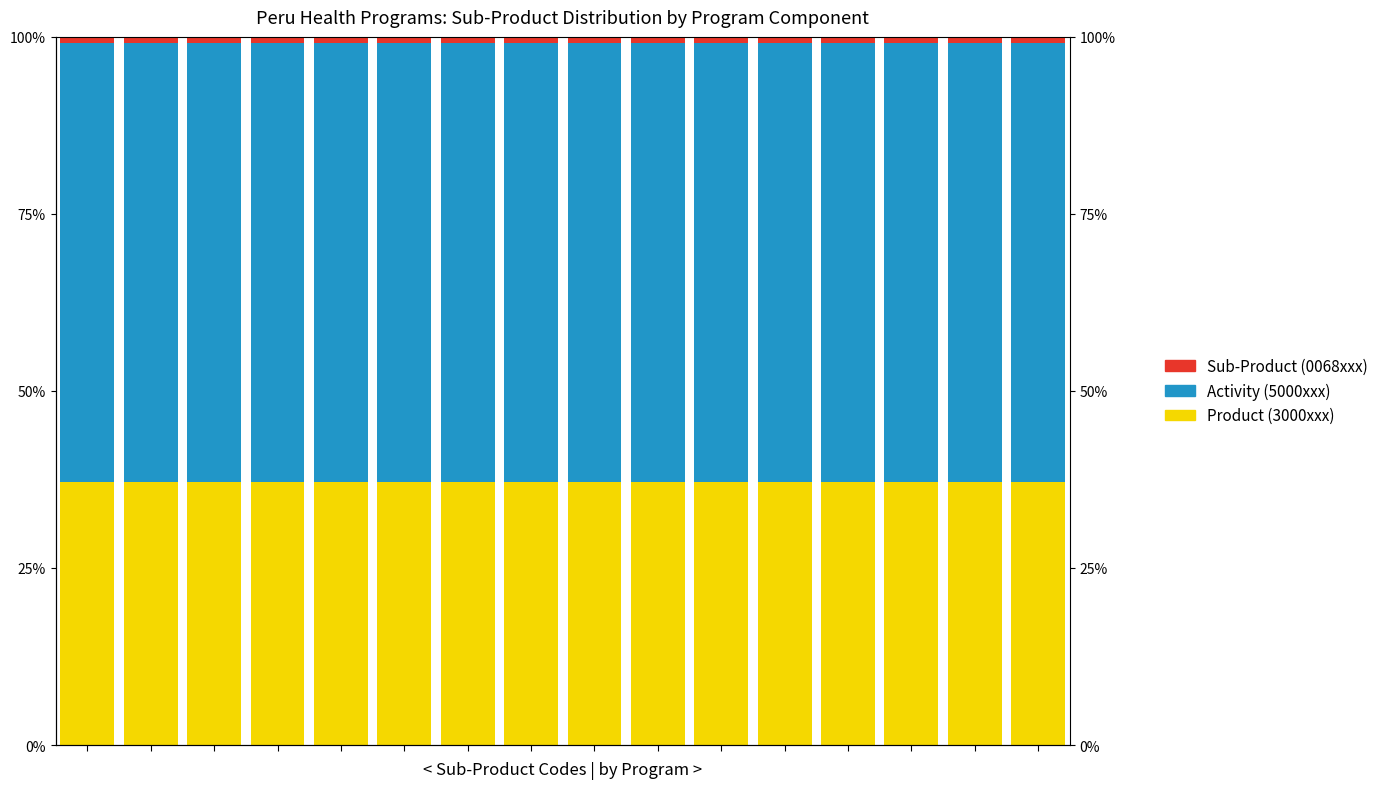

List the series in order of their overall mean, lowest first.

Sub-Product (0068xxx), Product (3000xxx), Activity (5000xxx)